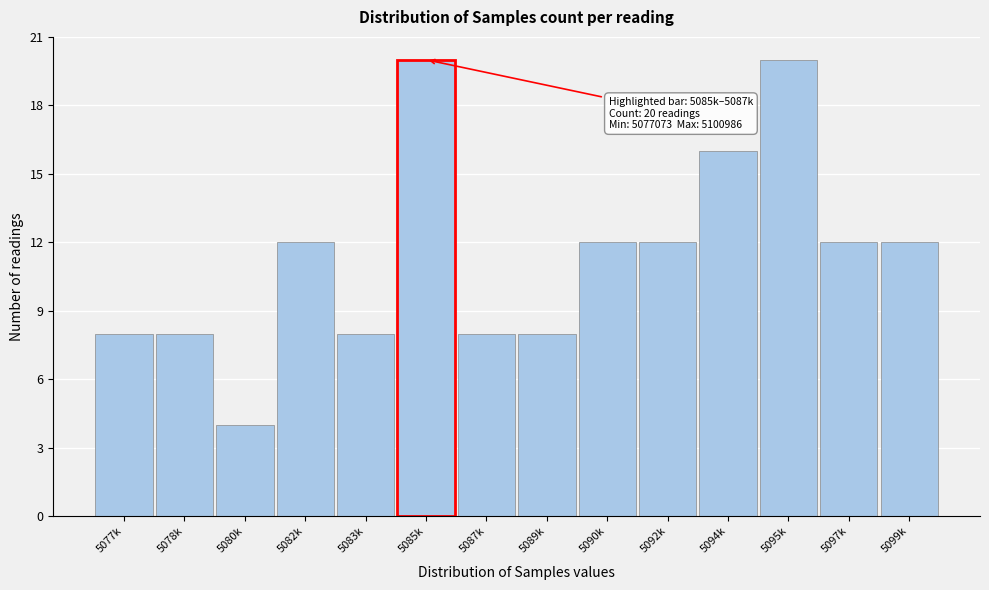

Reading right to left, list all the values displayed in this chart.

5099k=12	5097k=12	5095k=20	5094k=16	5092k=12	5090k=12	5089k=8	5087k=8	5085k=20	5083k=8	5082k=12	5080k=4	5078k=8	5077k=8